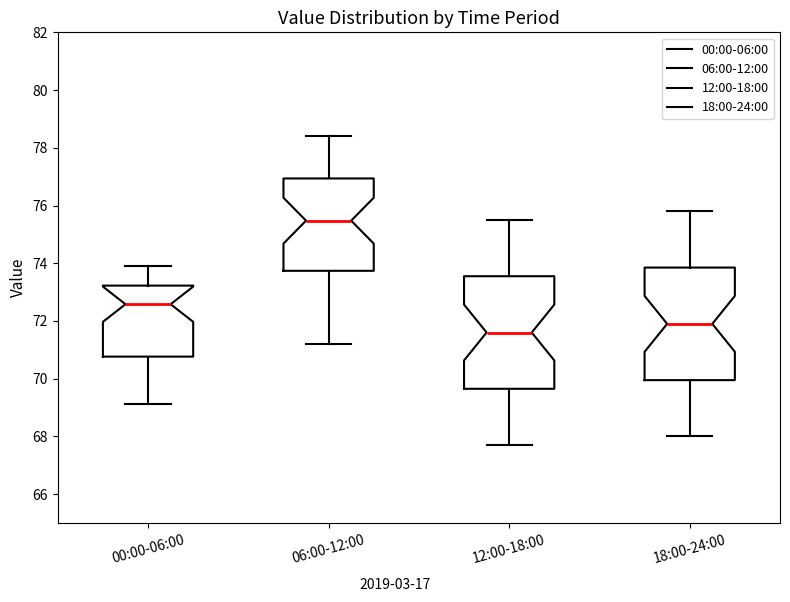

Which box has the lowest median line?

12:00-18:00